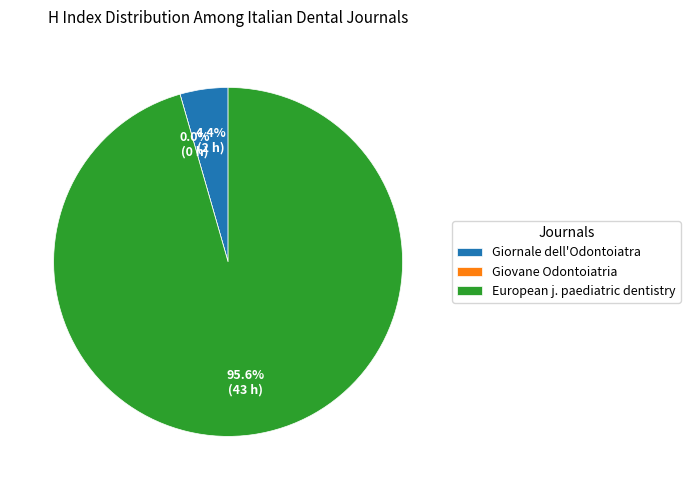

Rank the categories by value from lowest to highest.

Giovane Odontoiatria, Giornale dell'Odontoiatra, European journal of paediatric dentistry